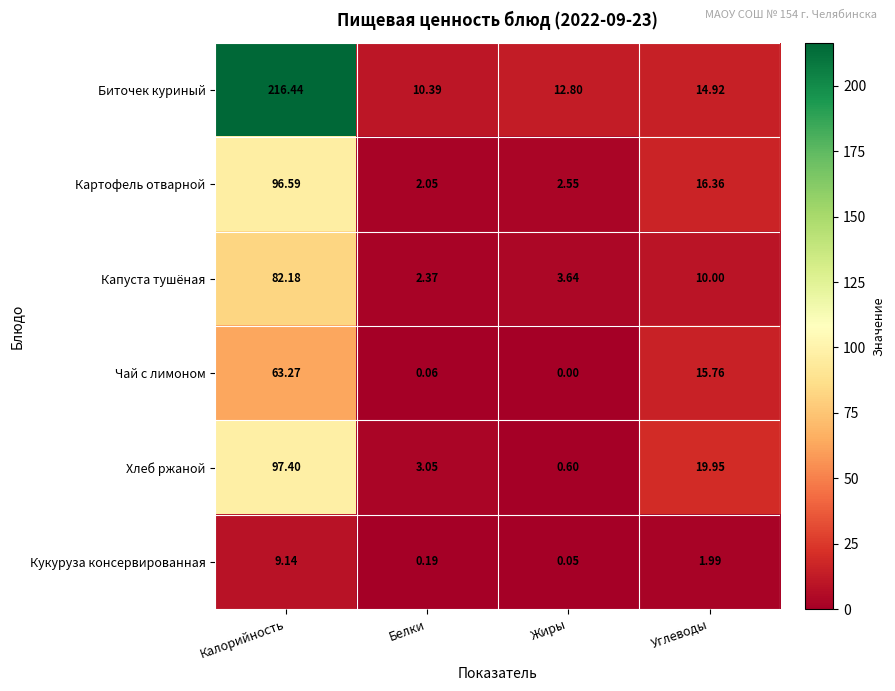

At which label is Картофель отварной closest to 49?

Углеводы